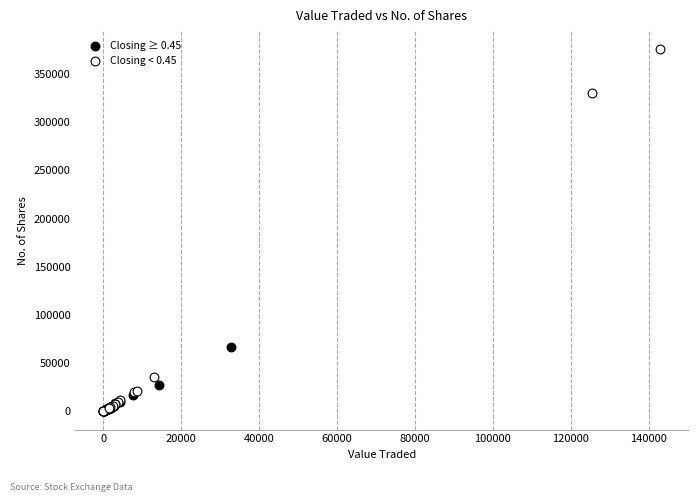

Which series has the widest spread of Y values?

Closing < 0.45